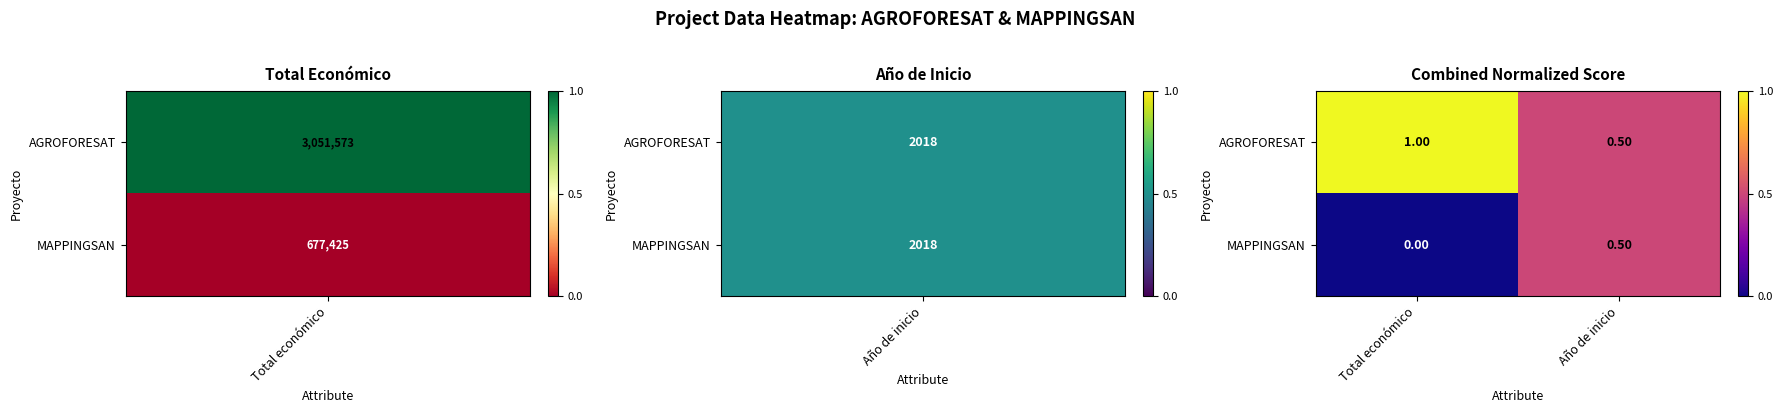

Rank the series by their average value, from lowest to highest.

MAPPINGSAN, AGROFORESAT